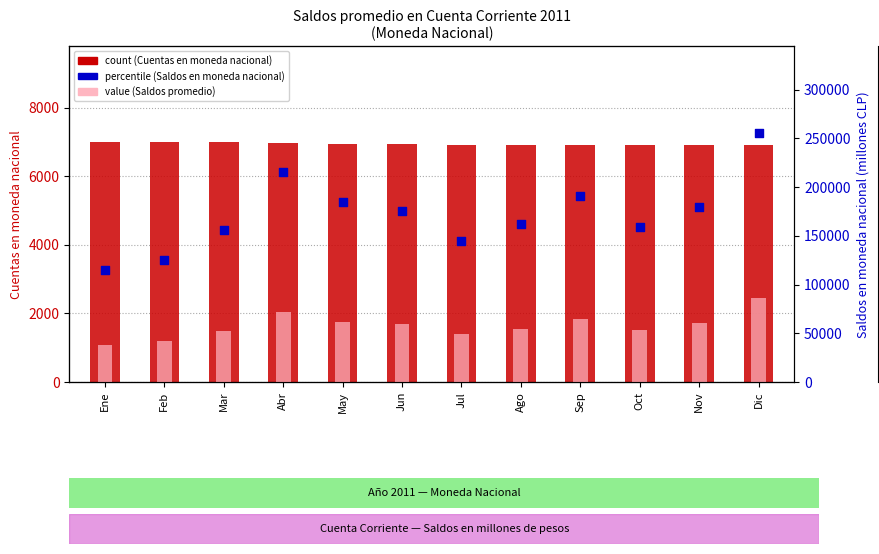

Which series reaches the minimum Y coordinate?

Saldos promedio en moneda nacional